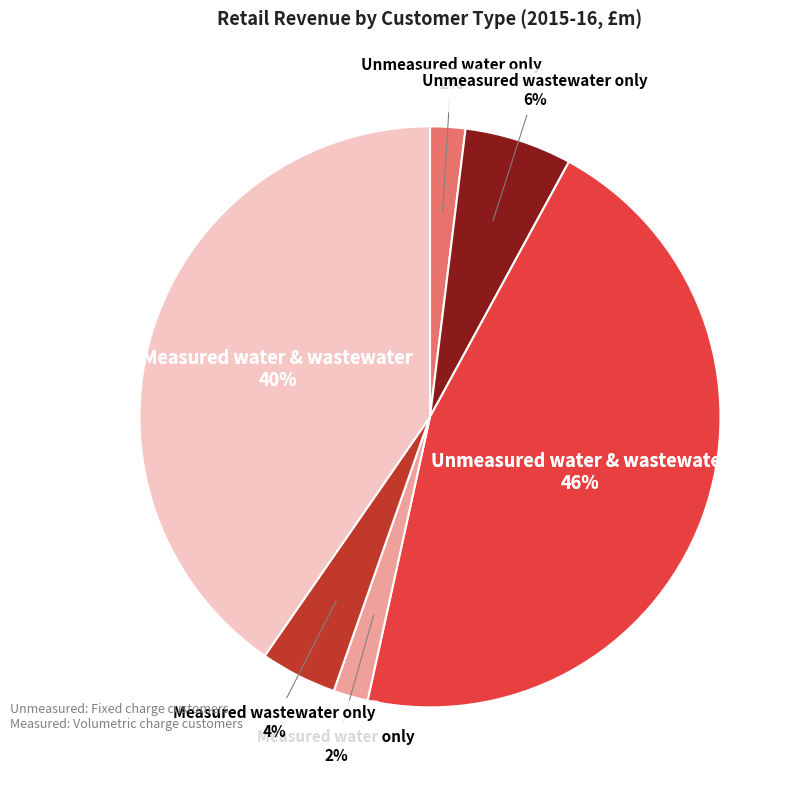

The Unmeasured water and wastewater slice represents 32% of the pie. True or false?

False